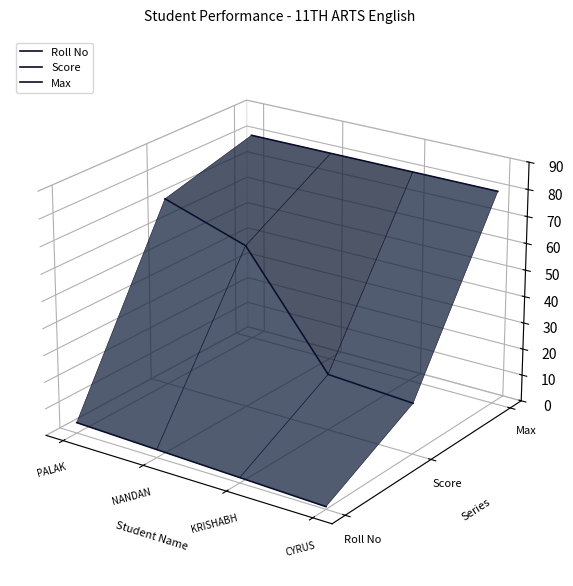

What are all the series names shown in the legend?

Roll No, Score, Max